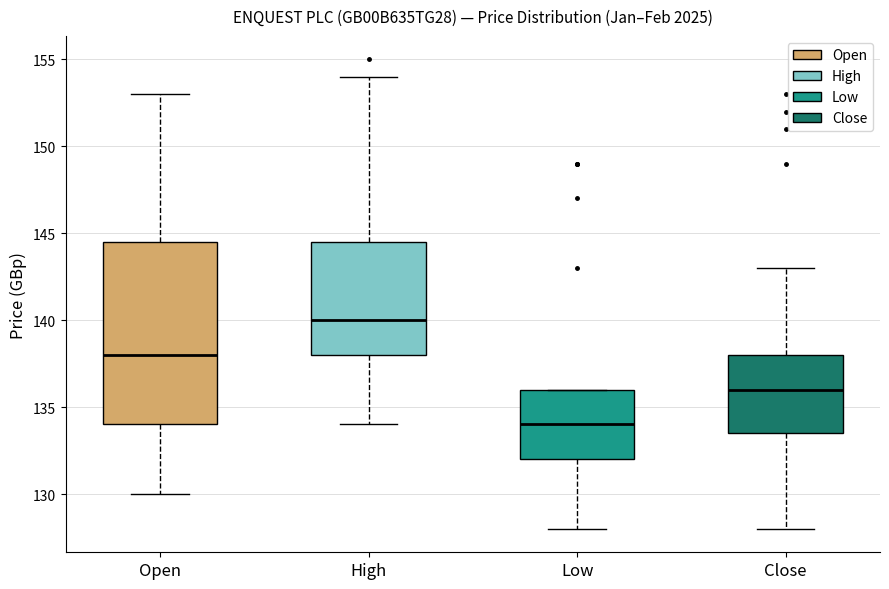

Reading left to right, transcribe this box plot: for each box, give where its median line is, the range the box spans, and where its two whiskers end, as read against the y-axis. The values are not printed on the chart, so give them approximately, as read against the axis.

Open: median 138.0, box 134.0 to 144.5, whiskers 130.0 to 153.0
High: median 140.0, box 138.0 to 144.5, whiskers 134.0 to 154.0
Low: median 134.0, box 132.0 to 136.0, whiskers 128.0 to 136.0
Close: median 136.0, box 133.5 to 138.0, whiskers 128.0 to 143.0